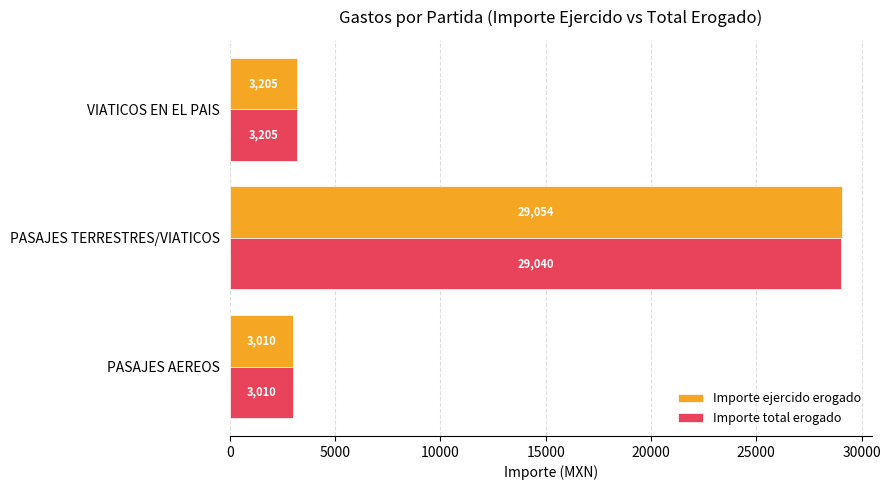

What are all the series names shown in the legend?

Importe ejercido erogado, Importe total erogado